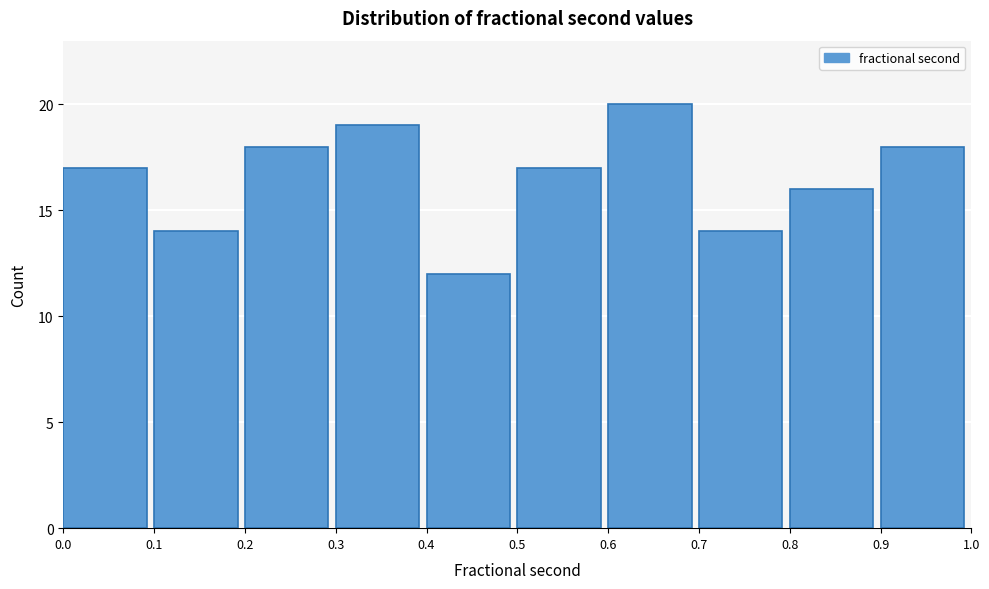

Reading left to right, list every bar in this chart as the range it spans on the x-axis followed by its height. The values are not printed on the chart, so give them approximately, as read against the axis.

0.0 to 0.1: 17
0.1 to 0.2: 14
0.2 to 0.3: 18
0.3 to 0.4: 19
0.4 to 0.5: 12
0.5 to 0.6: 17
0.6 to 0.7: 20
0.7 to 0.8: 14
0.8 to 0.9: 16
0.9 to 1.0: 18